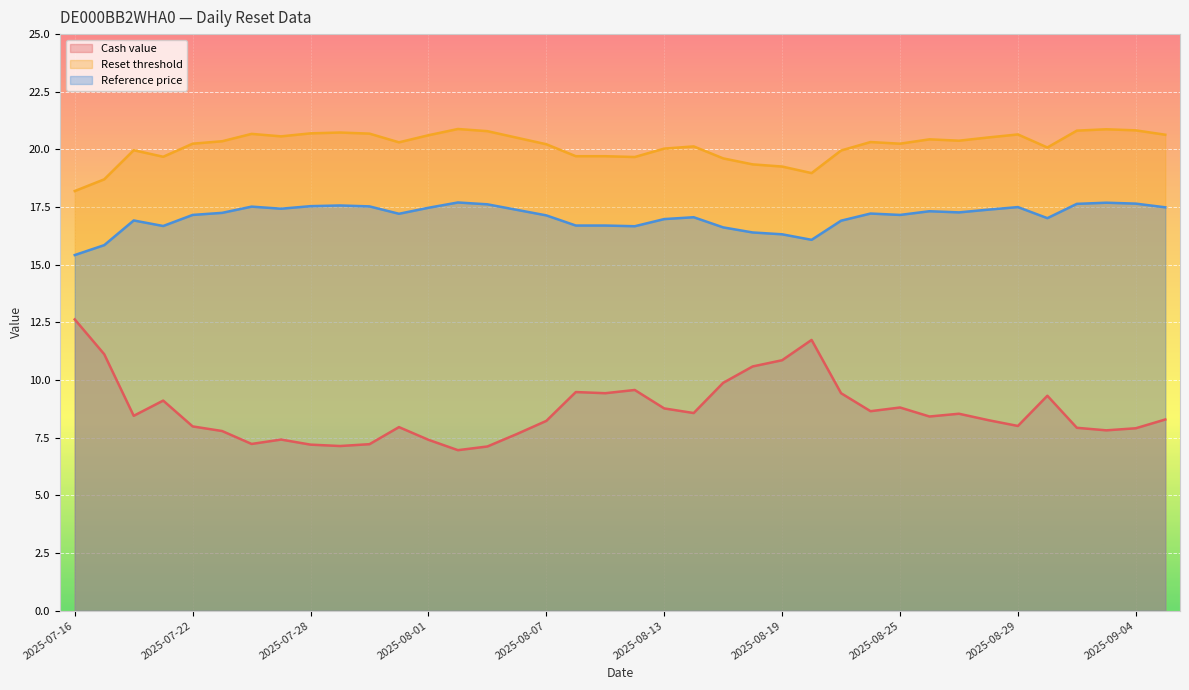

At which category is the sum across all series the highest?

2025-08-20